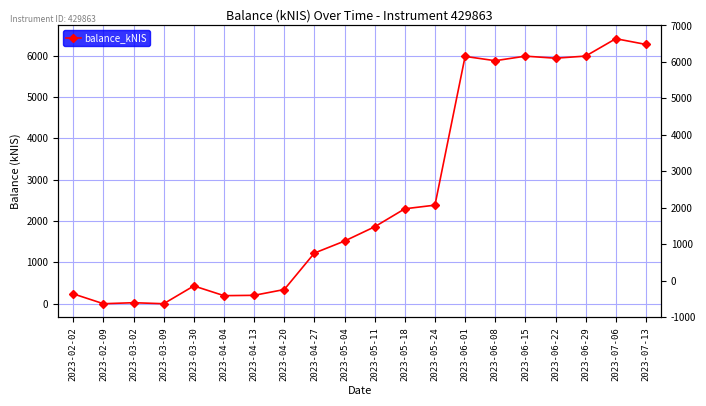

List the labels in order of value, smallest first.

2023-02-09, 2023-03-09, 2023-03-02, 2023-04-04, 2023-04-13, 2023-02-02, 2023-04-20, 2023-03-30, 2023-04-27, 2023-05-04, 2023-05-11, 2023-05-18, 2023-05-24, 2023-06-08, 2023-06-22, 2023-06-01, 2023-06-15, 2023-06-29, 2023-07-13, 2023-07-06